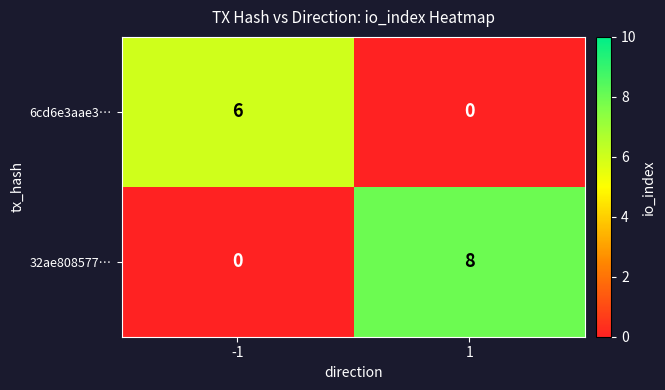

List the series in order of their peak value, highest first.

32ae808577…, 6cd6e3aae3…